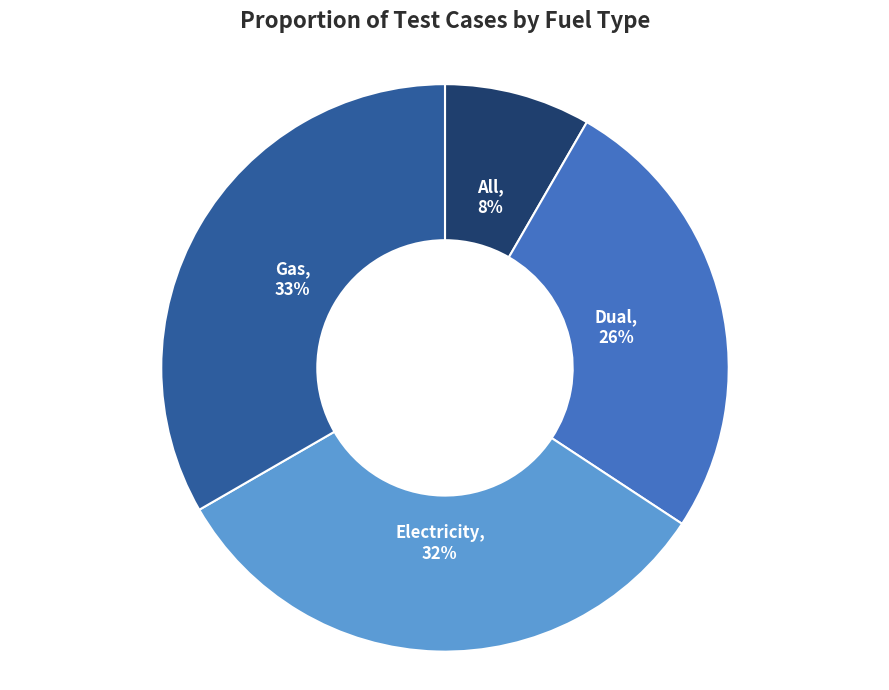

To the nearest percent, what is the difference between the largest and smallest slice percentages?

25%